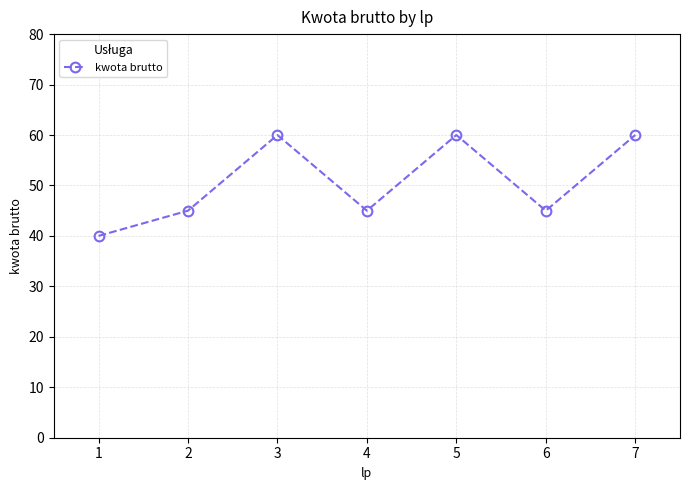

What is the greatest value displayed?

60